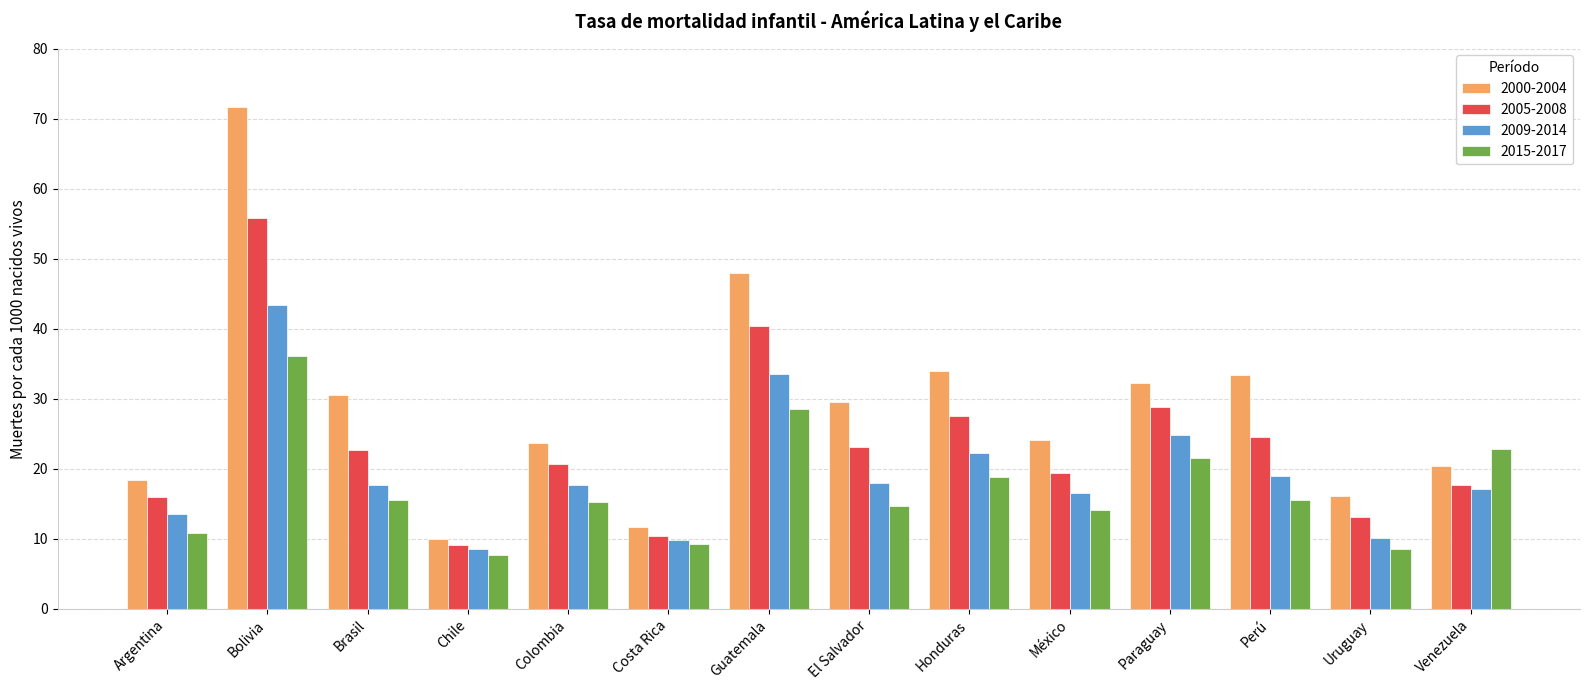

Which series has the largest range (max minus min)?

2000-2004